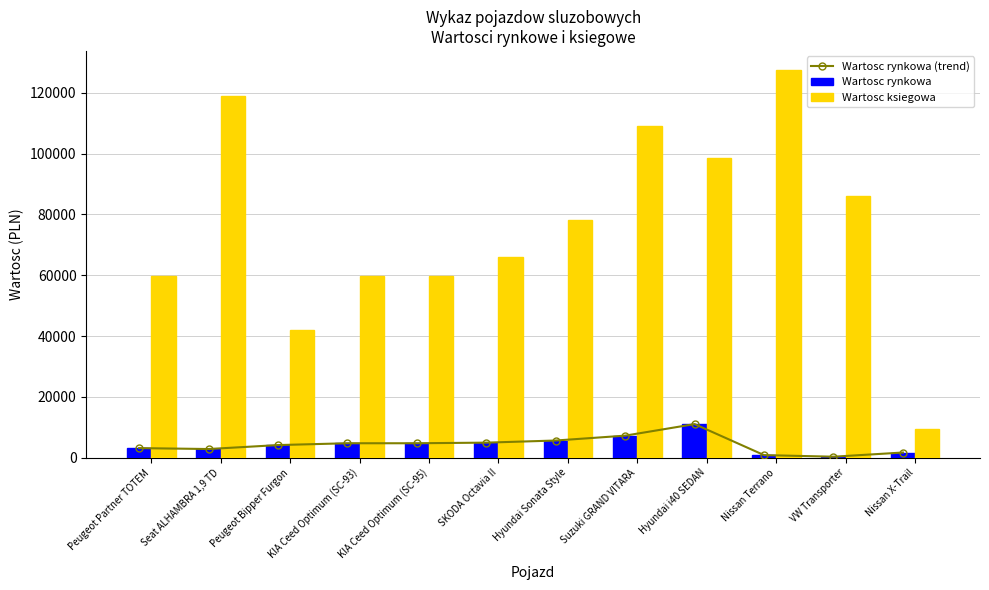

Reading left to right, extract all data points from this chart.

Wartosc rynkowa (trend): 3150.0	2850.0	4150.0	4750.0	4750.0	4950.0	5650.0	7250.0	11050.0	850.0	325.0	1700.0
Wartosc rynkowa: 3150.0	2850.0	4150.0	4750.0	4750.0	4950.0	5650.0	7250.0	11050.0	850.0	325.0	1700.0
Wartosc ksiegowa: 59850.0	118890.0	41990.0	59658.0	59658.0	65918.0	78044.0	109032.4	98400.0	127400.0	86000.0	9280.8